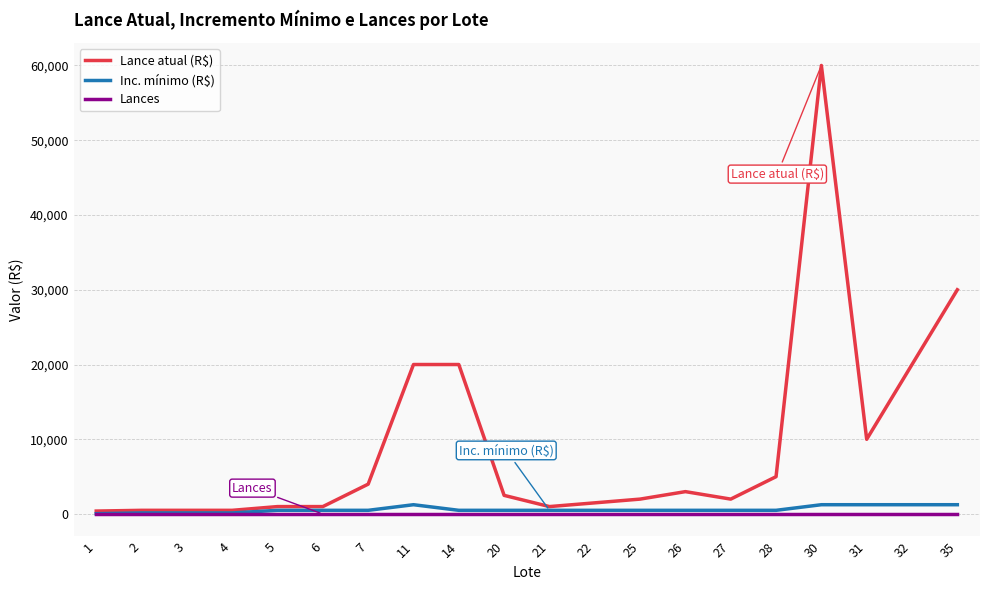

Which series has the widest spread of values?

Lance atual (R$)